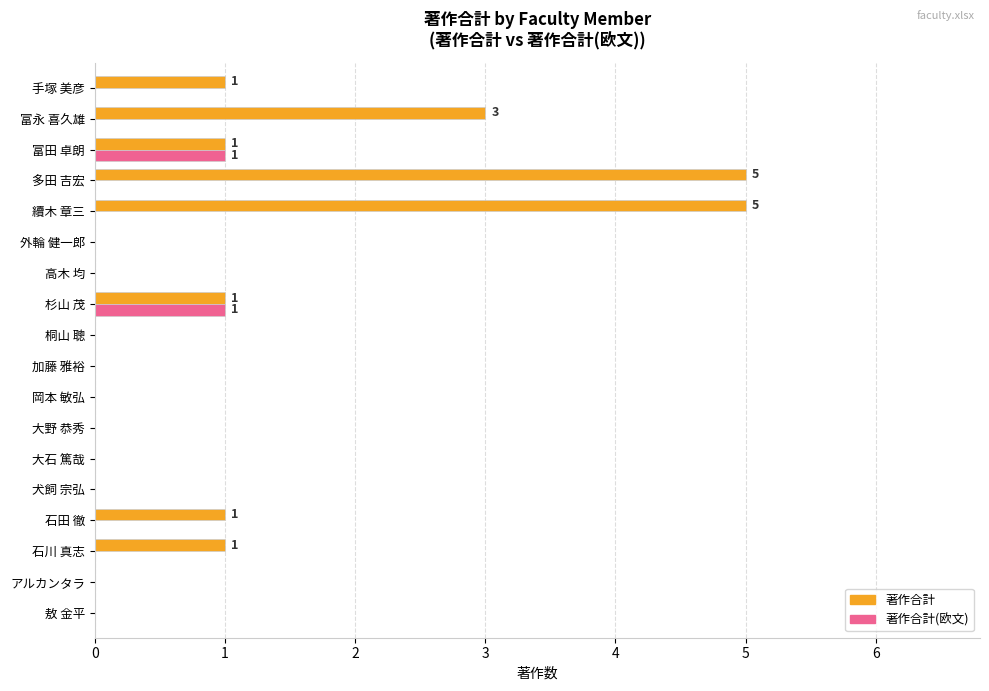

What is the greatest value displayed?

5